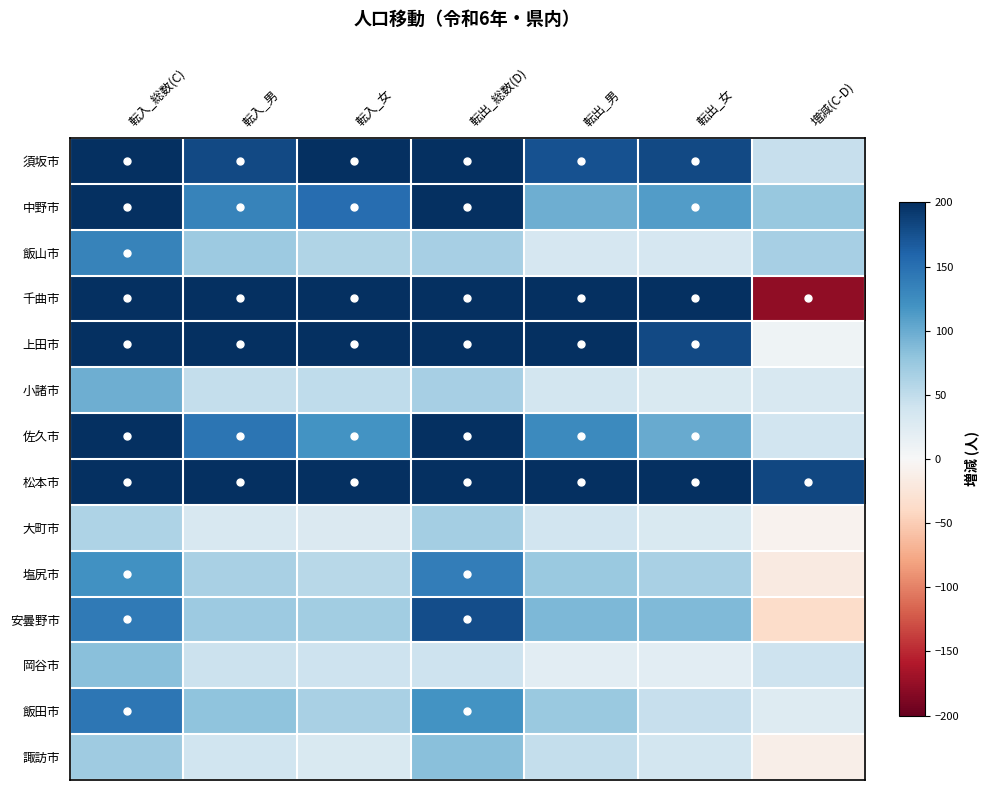

How many categories are shown in the chart?

7